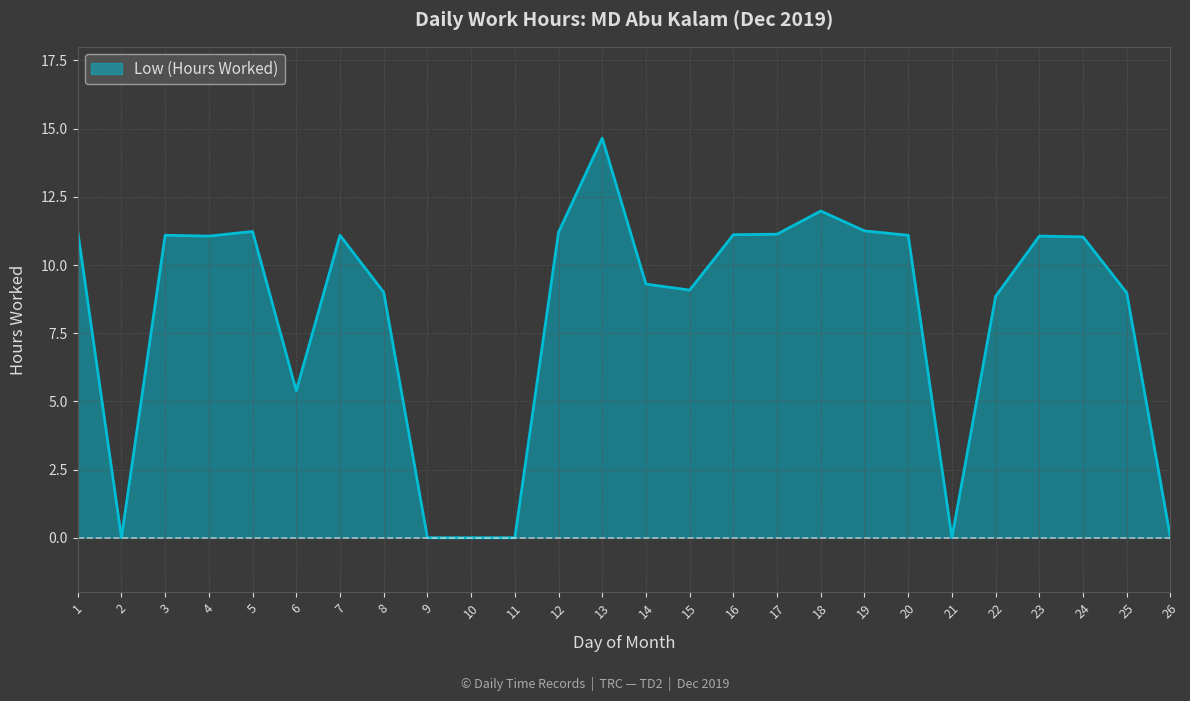

Where is the first local minimum?

2